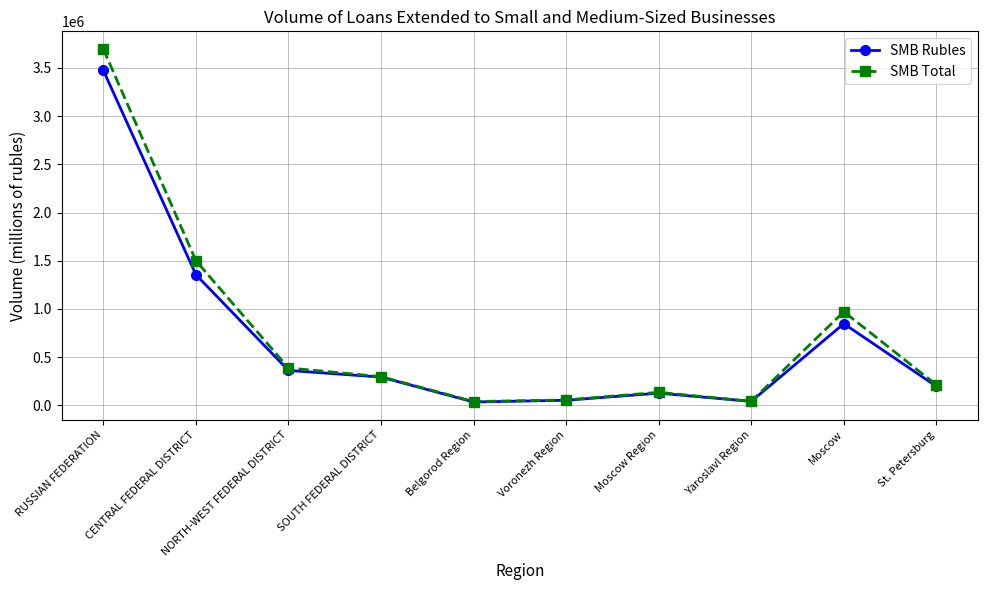

Which series changed the most between RUSSIAN FEDERATION and St. Petersburg?

SMB Total